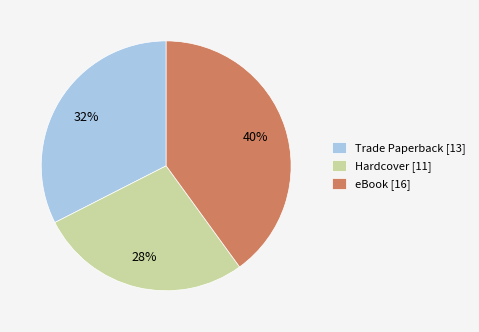

Is the sum of Trade Paperback [13] and Hardcover [11] greater than half?

Yes